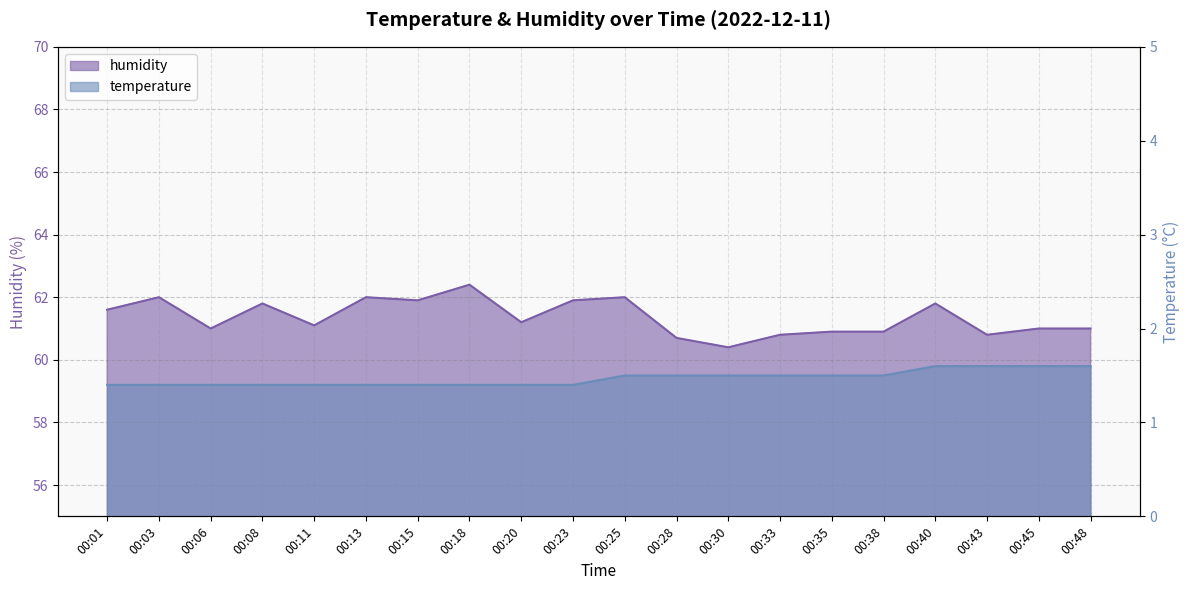

Count the number of categories in the chart.

20